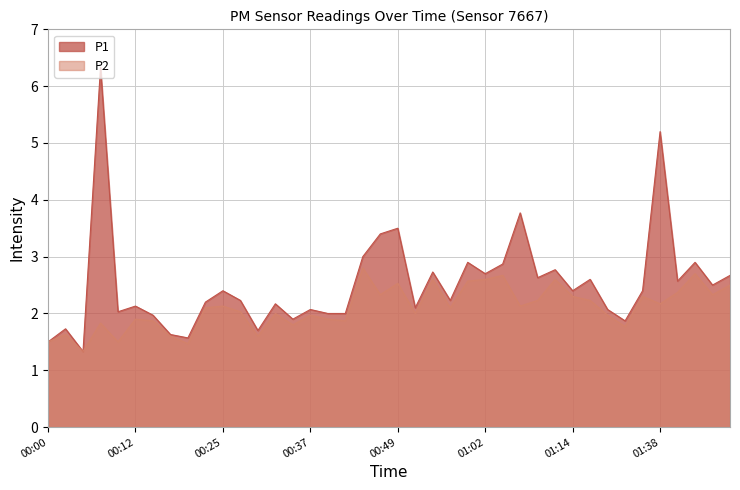

List the series in order of their peak value, highest first.

P1, P2